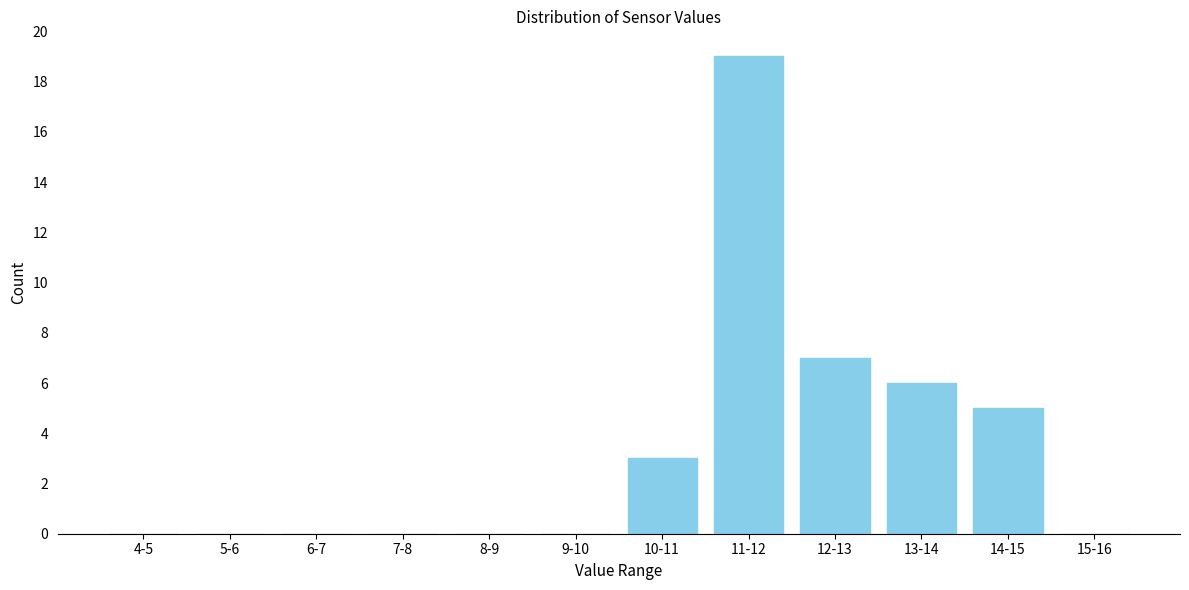

Reading left to right, what are all the values shown in this chart?

4-5=0	5-6=0	6-7=0	7-8=0	8-9=0	9-10=0	10-11=3	11-12=19	12-13=7	13-14=6	14-15=5	15-16=0